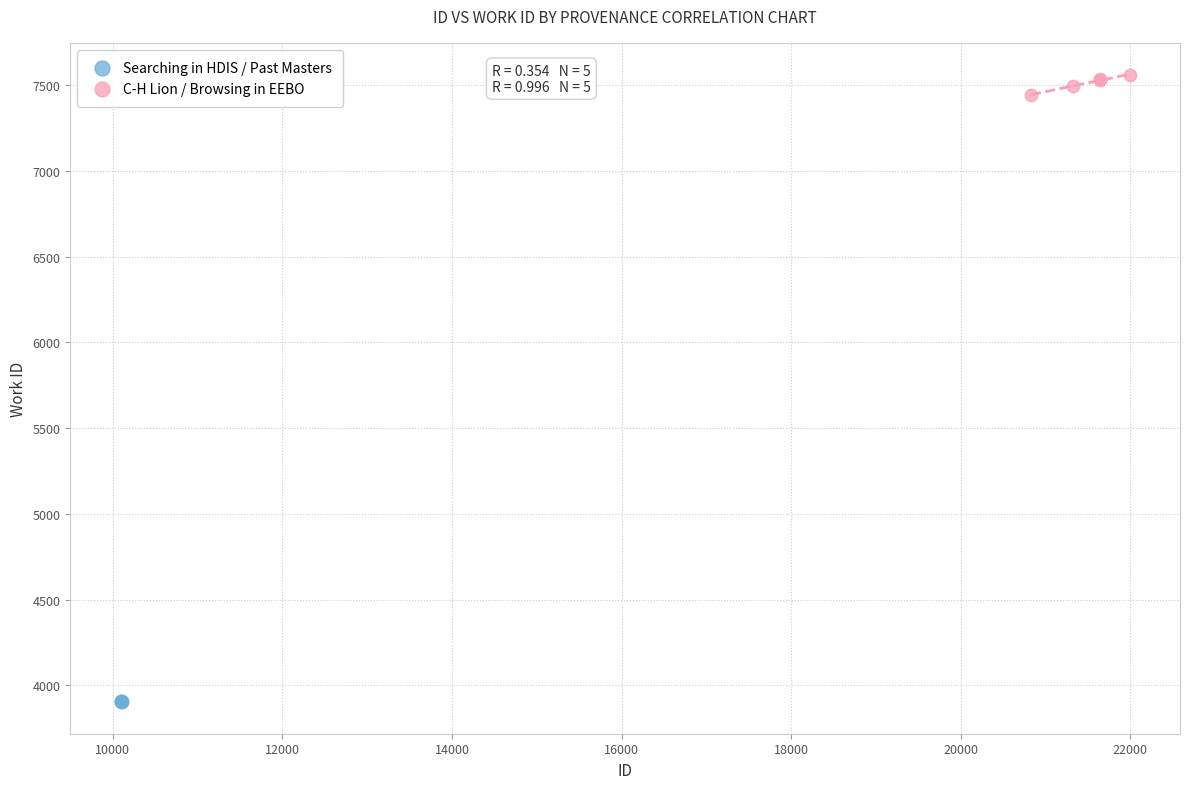

What are all the series names shown in the legend?

Searching in HDIS / Past Masters, C-H Lion / Browsing in EEBO